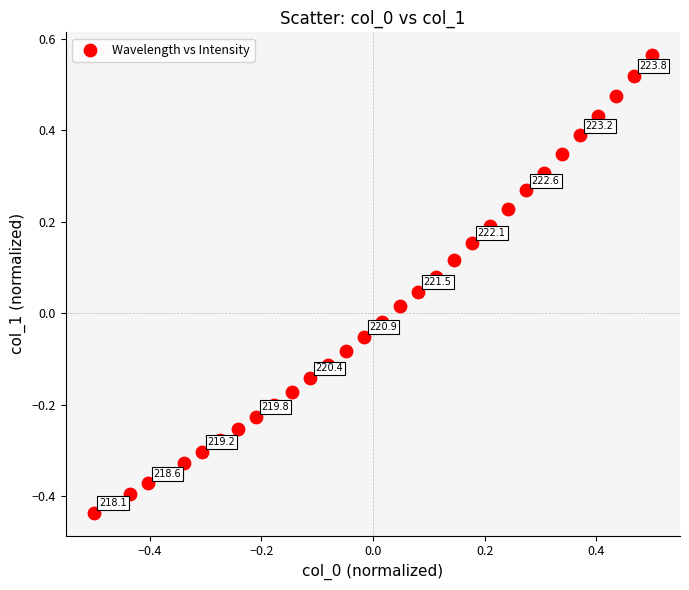

What is the range of X values (max minus min)?

1.0